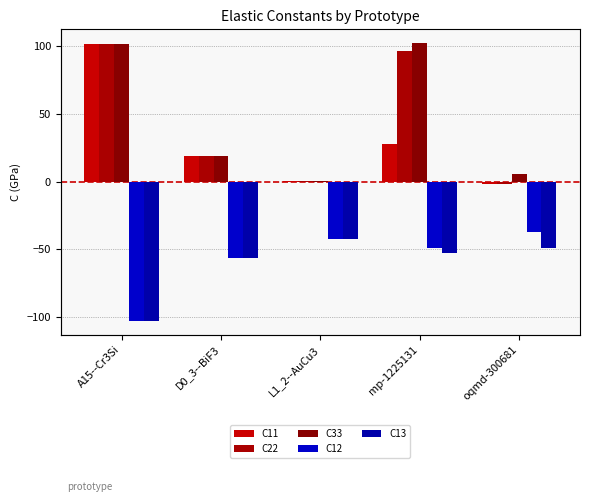

Between A15--Cr3Si and D0_3--BiF3, which series saw the biggest shift?

C11